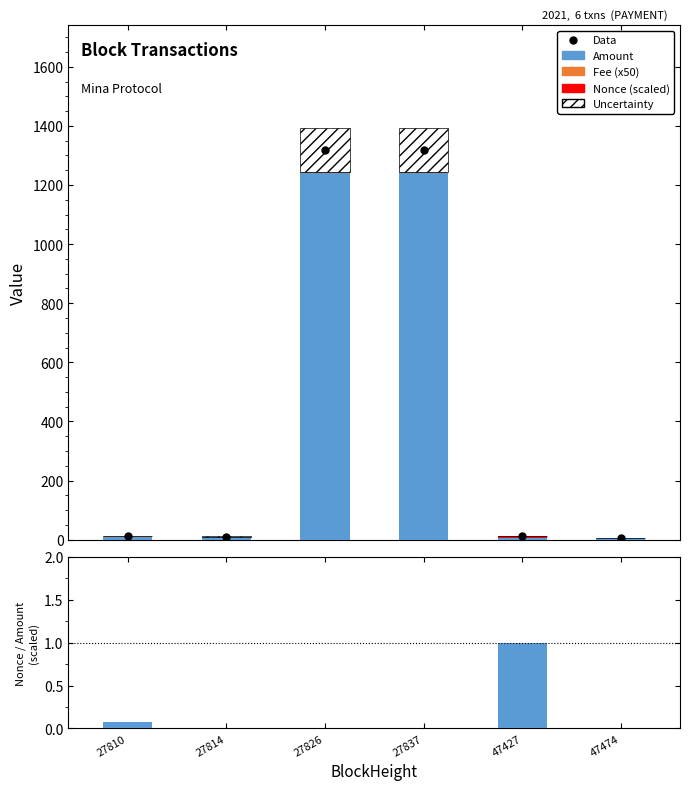

Is the value of Uncertainty at 47427 greater than the value of Data at 47474?

No